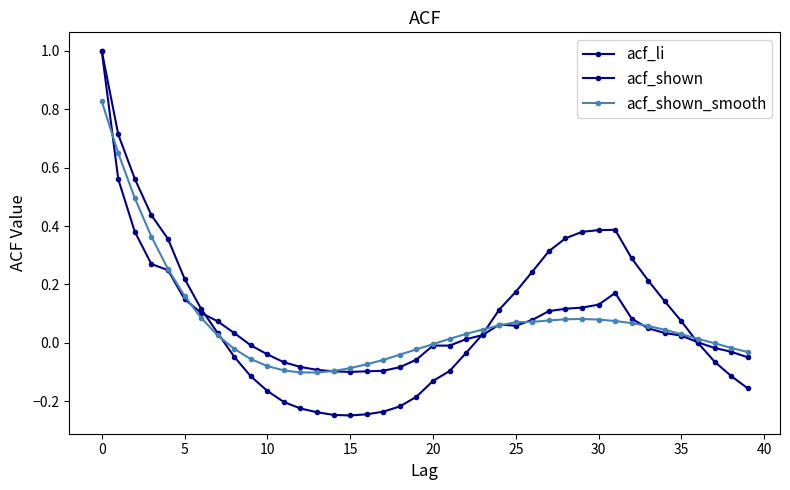

What is the average value of the acf_shown series?

0.1